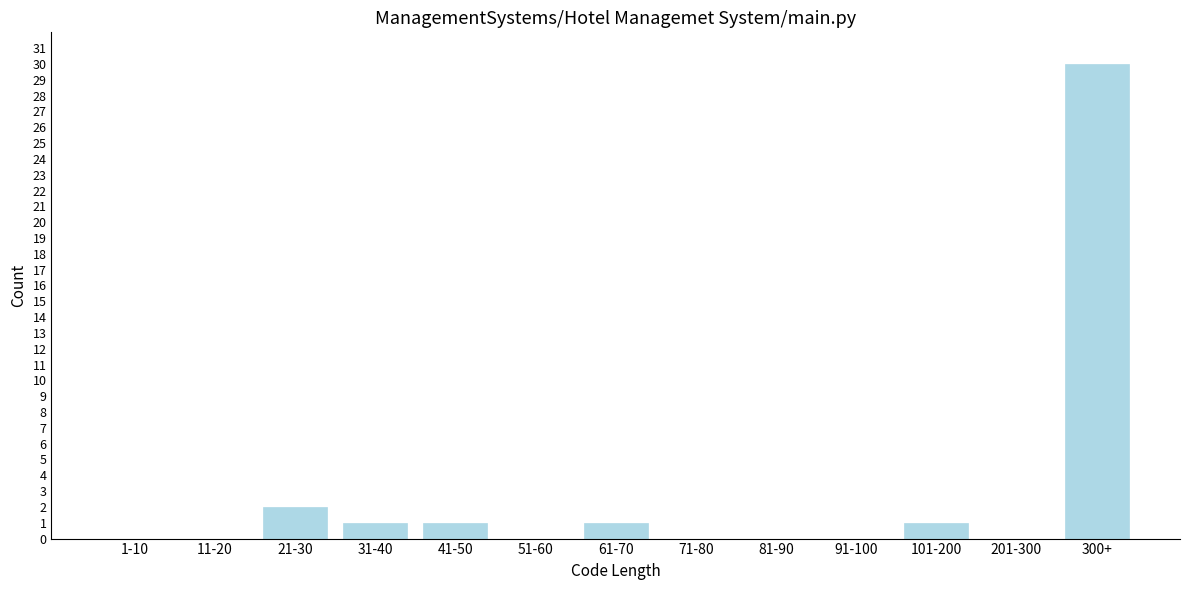

Reading left to right, extract all data points from this chart.

1-10=0	11-20=0	21-30=2	31-40=1	41-50=1	51-60=0	61-70=1	71-80=0	81-90=0	91-100=0	101-200=1	201-300=0	300+=30